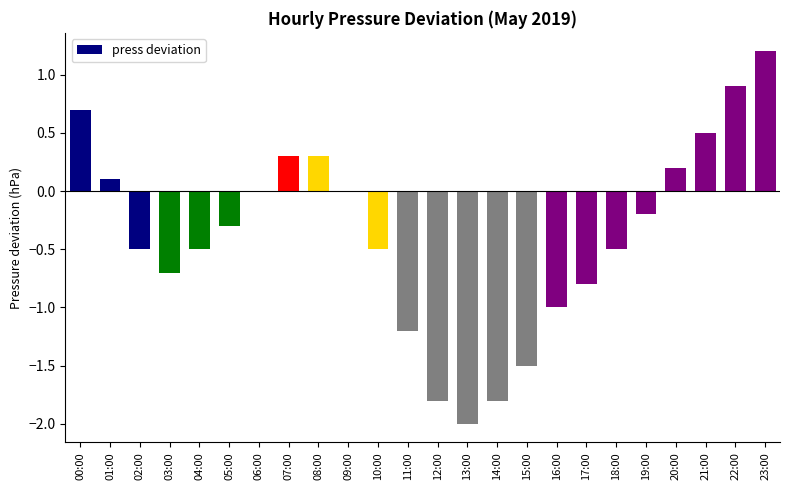

Between 14:00 and 20:00, which is larger?

20:00